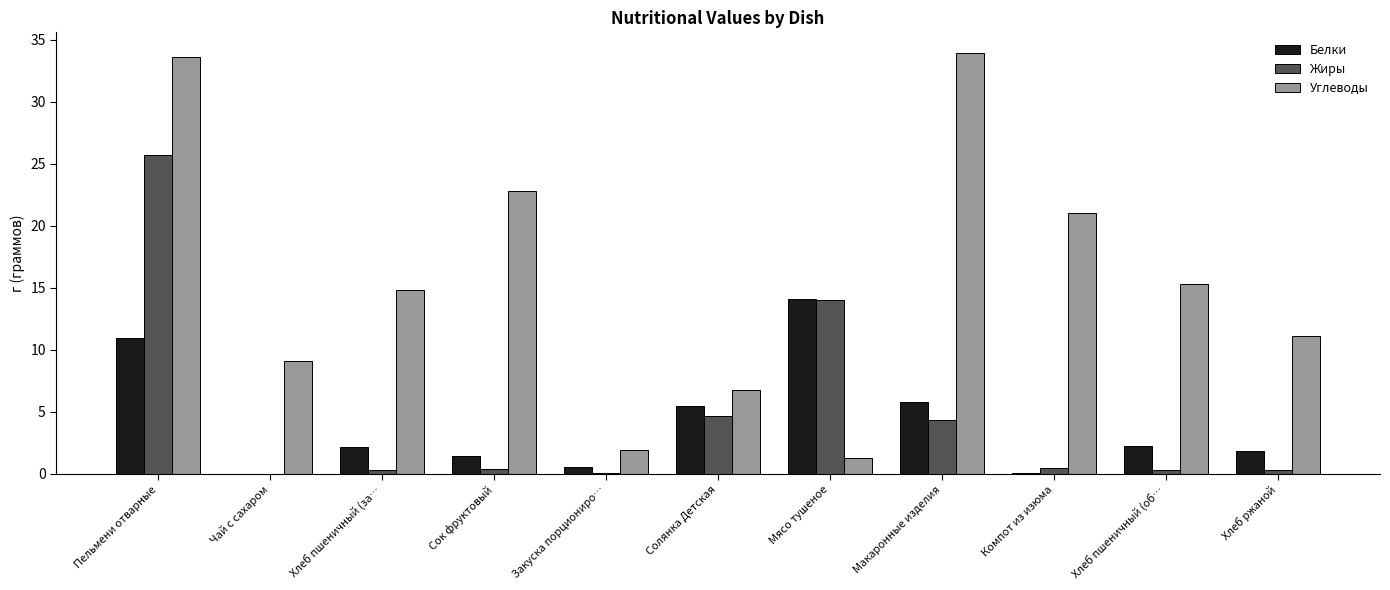

Is it true that Белки equals 11.0 at Пельмени отварные?

True